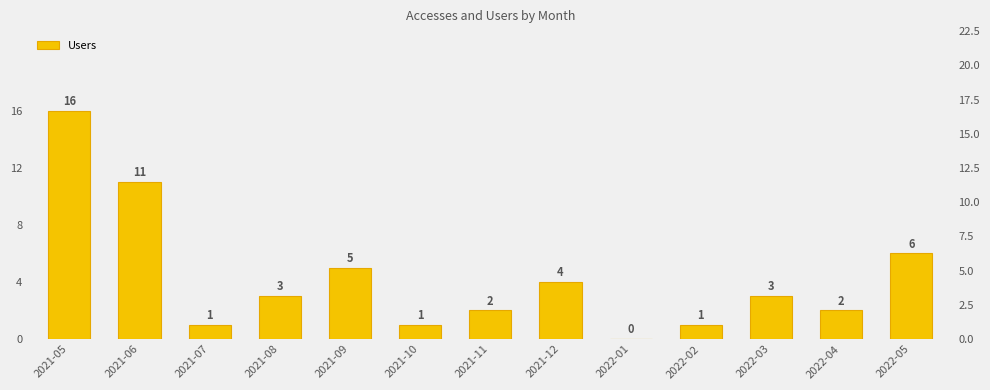

Rank the categories by value from highest to lowest.

2021-05, 2021-06, 2022-05, 2021-09, 2021-12, 2021-08, 2022-03, 2021-11, 2022-04, 2021-07, 2021-10, 2022-02, 2022-01